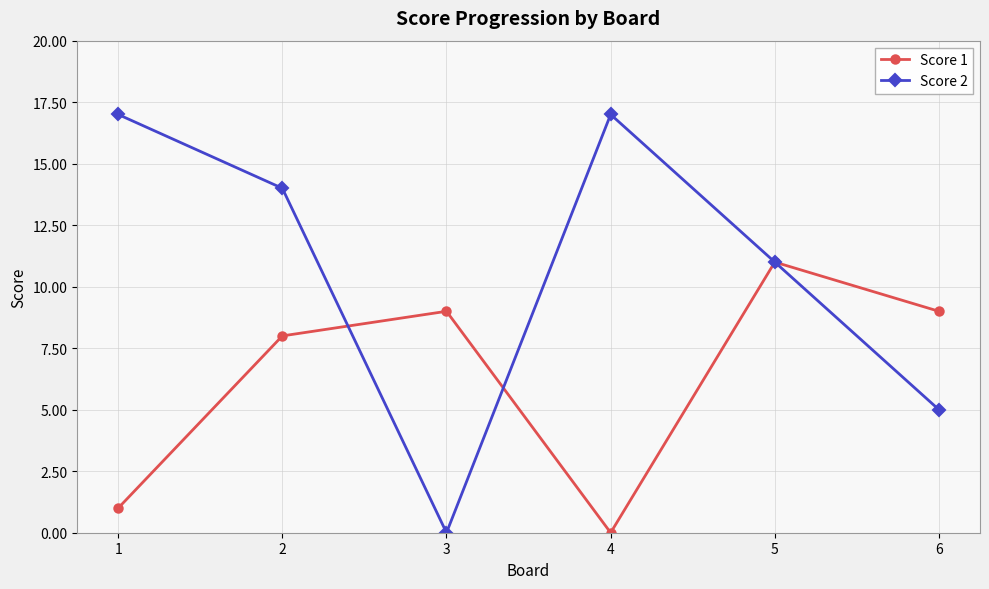

Count the number of data series in this chart.

2